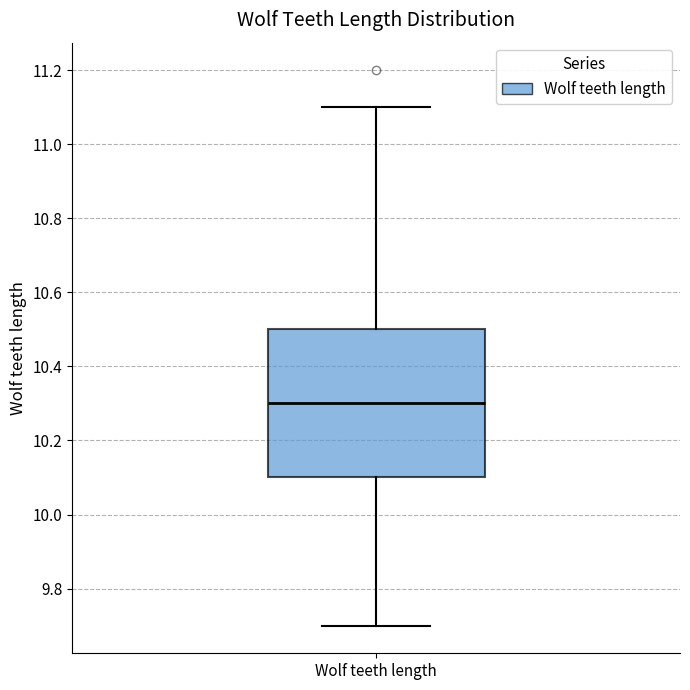

Read this box plot against the y-axis: the position of the median line, the range covered by the box, and the ends of both whiskers. The values are not printed on the chart, so give them approximately, as read against the axis.

median 10.3, box 10.1 to 10.5, whiskers 9.7 to 11.1